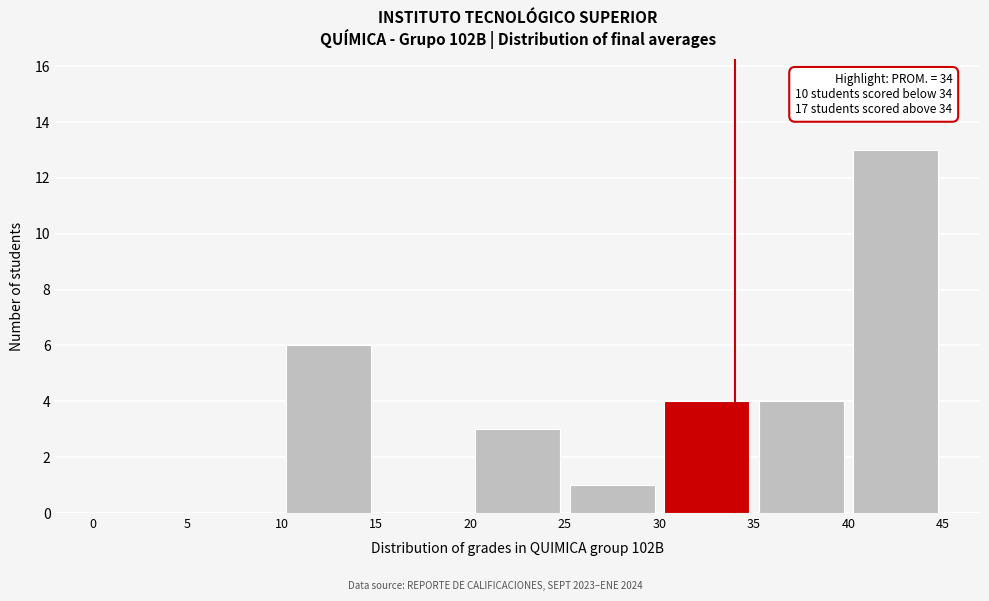

Over which range of the x-axis is the bar tallest?

40 to 45